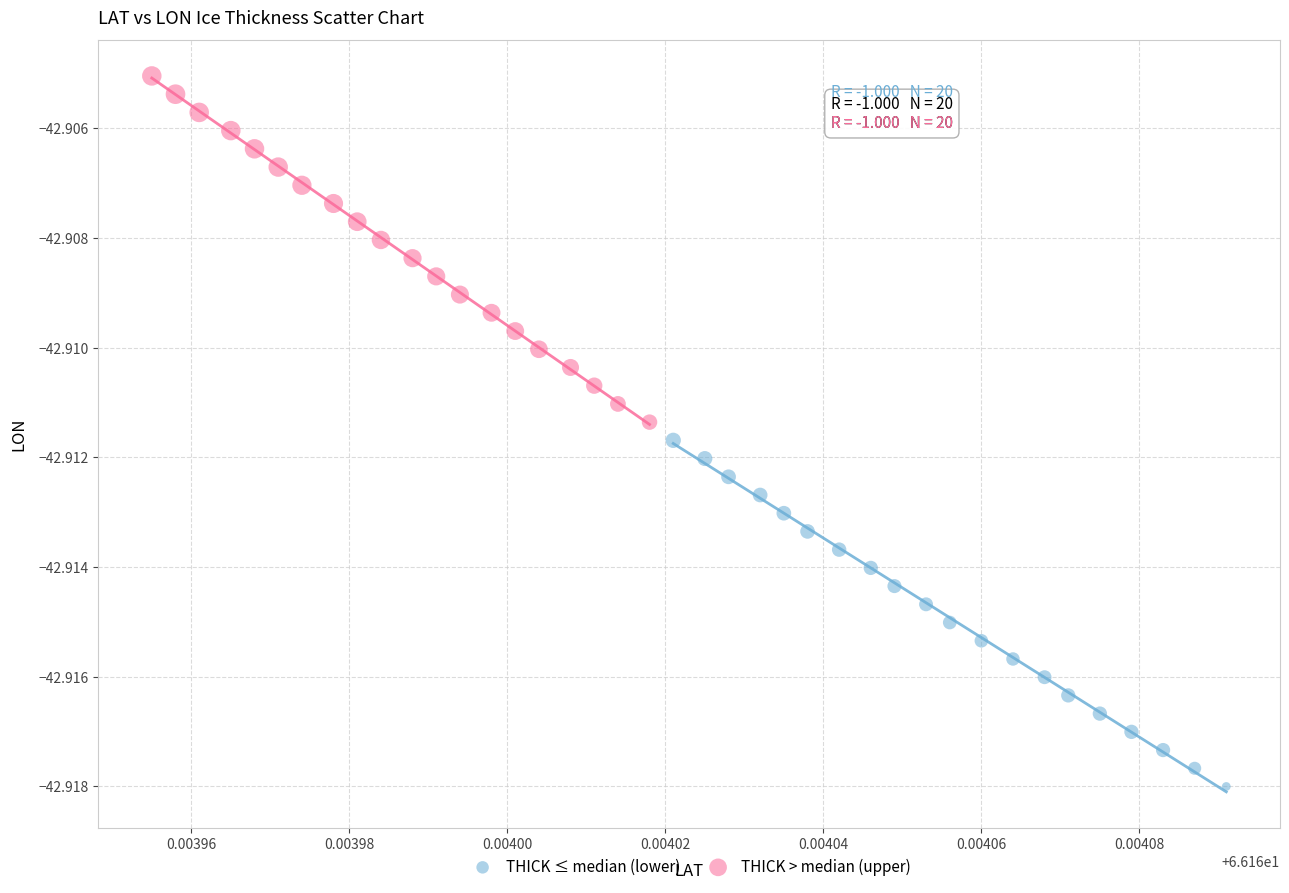

Which series contains the highest Y value?

THICK > median (upper)